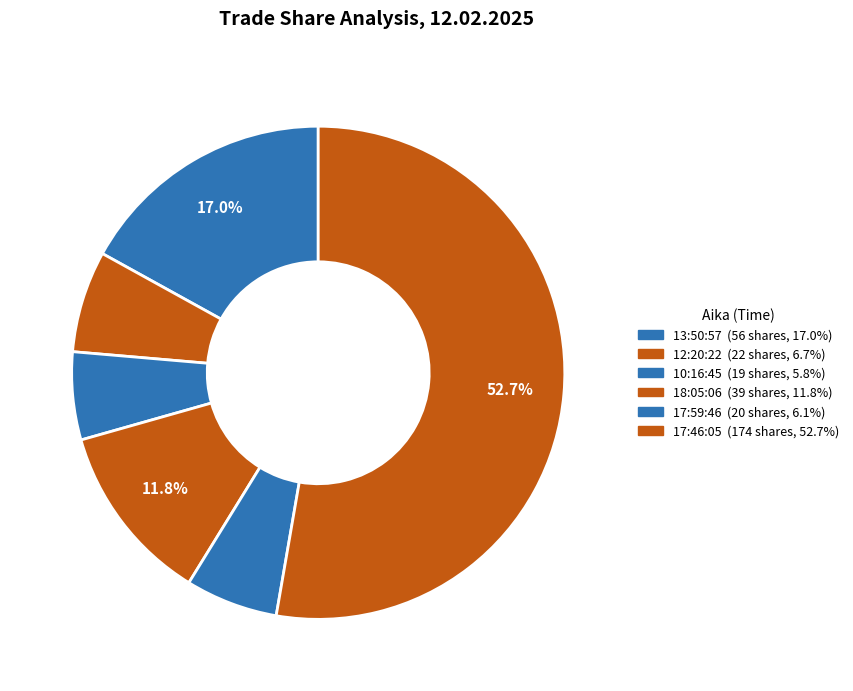

Count the number of slices in the pie.

6